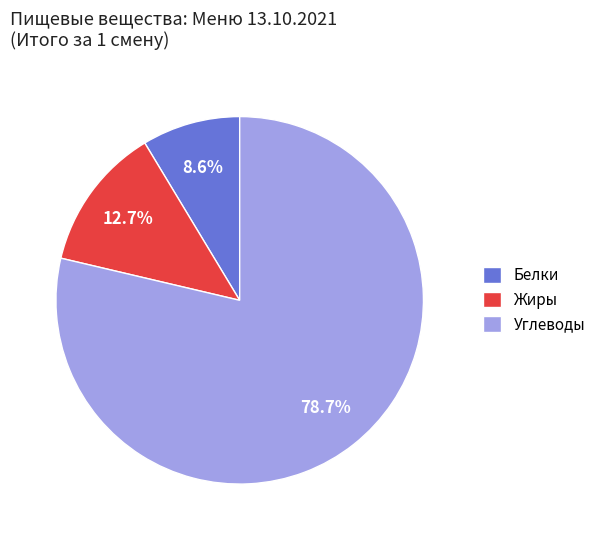

What portion of the pie excludes Углеводы?

21.3%